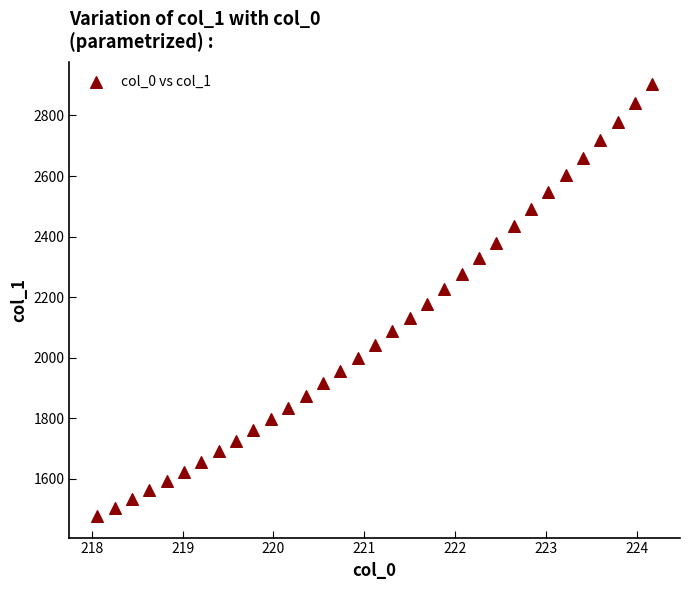

What is the range of X values (max minus min)?

6.1